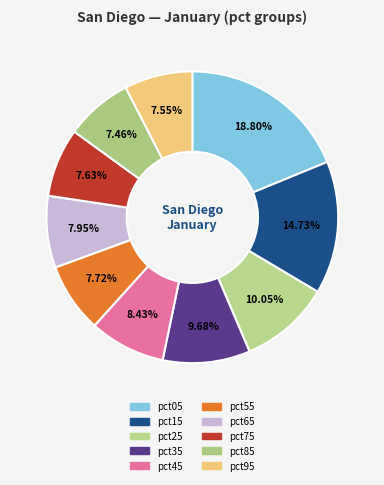

Is the sum of pct15 and pct55 greater than half?

No